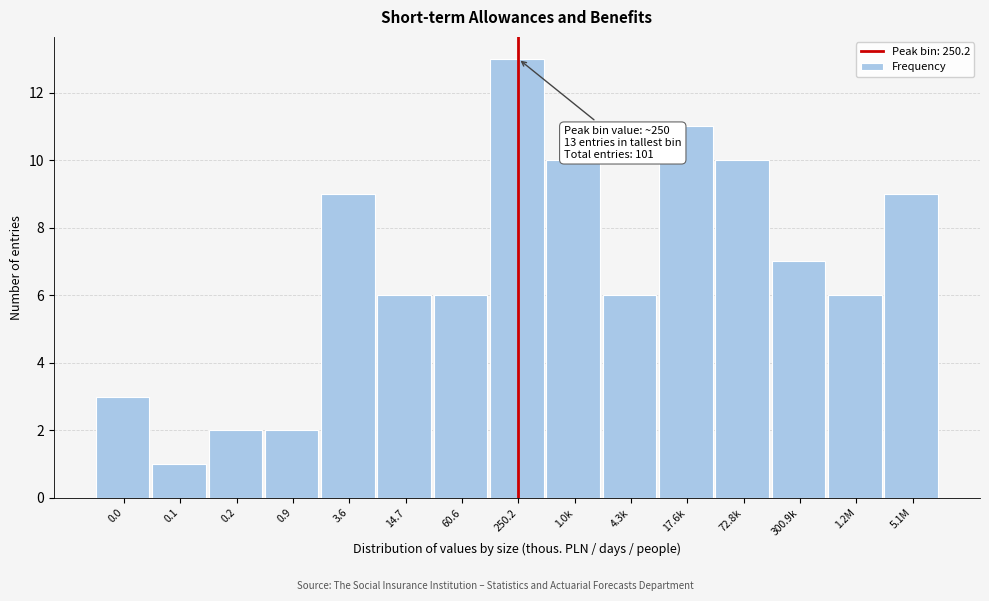

Reading left to right, extract all data points from this chart.

0.0=3	0.1=1	0.2=2	0.9=2	3.6=9	14.7=6	60.6=6	250.2=13	1.0k=10	4.3k=6	17.6k=11	72.8k=10	300.9k=7	1.2M=6	5.1M=9